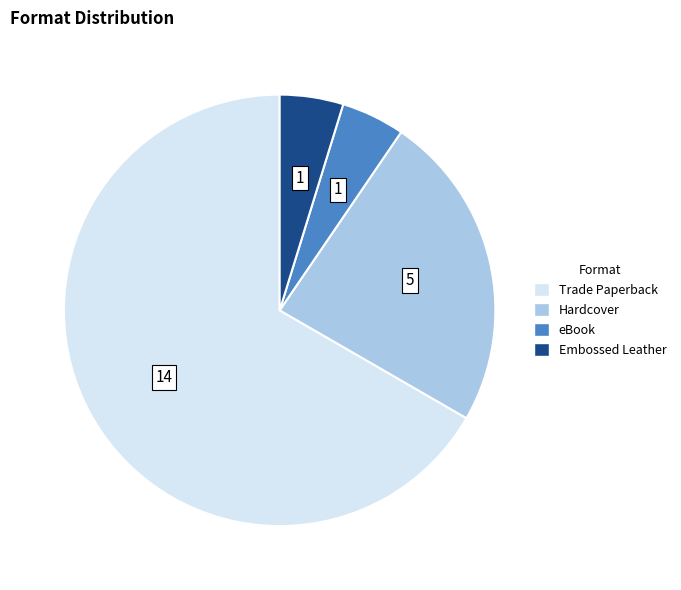

Is there any slice that represents more than half of the pie?

Yes